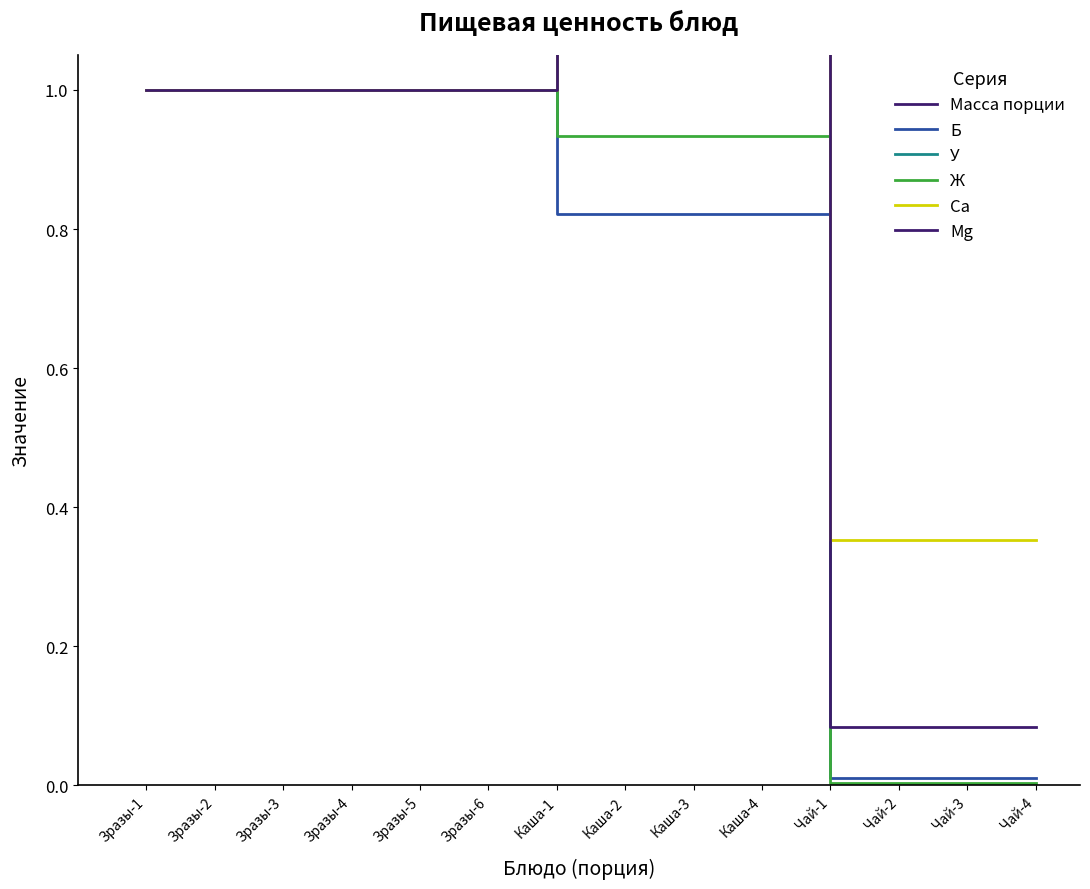

At Каша-3, list the series in order from largest to smallest.

Ca, У, Масса порции, Mg, Ж, Б